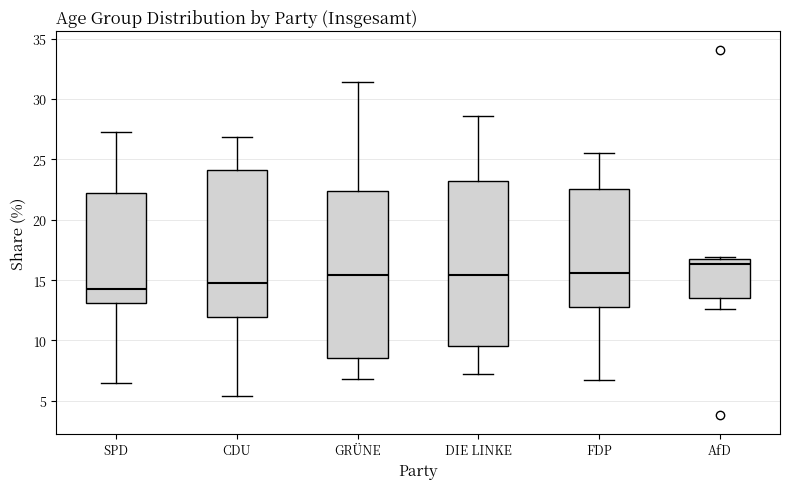

Reading left to right, transcribe this box plot: for each box, give where its median line is, the range the box spans, and where its two whiskers end, as read against the y-axis. The values are not printed on the chart, so give them approximately, as read against the axis.

SPD: median 14.5, box 13.0 to 22.0, whiskers 6.5 to 27.5
CDU: median 15.0, box 12.0 to 24.0, whiskers 5.5 to 27.0
GRÜNE: median 15.5, box 8.5 to 22.5, whiskers 7.0 to 31.5
DIE LINKE: median 15.5, box 9.5 to 23.0, whiskers 7.0 to 28.5
FDP: median 15.5, box 13.0 to 22.5, whiskers 6.5 to 25.5
AfD: median 16.5, box 13.5 to 17.0, whiskers 12.5 to 17.0